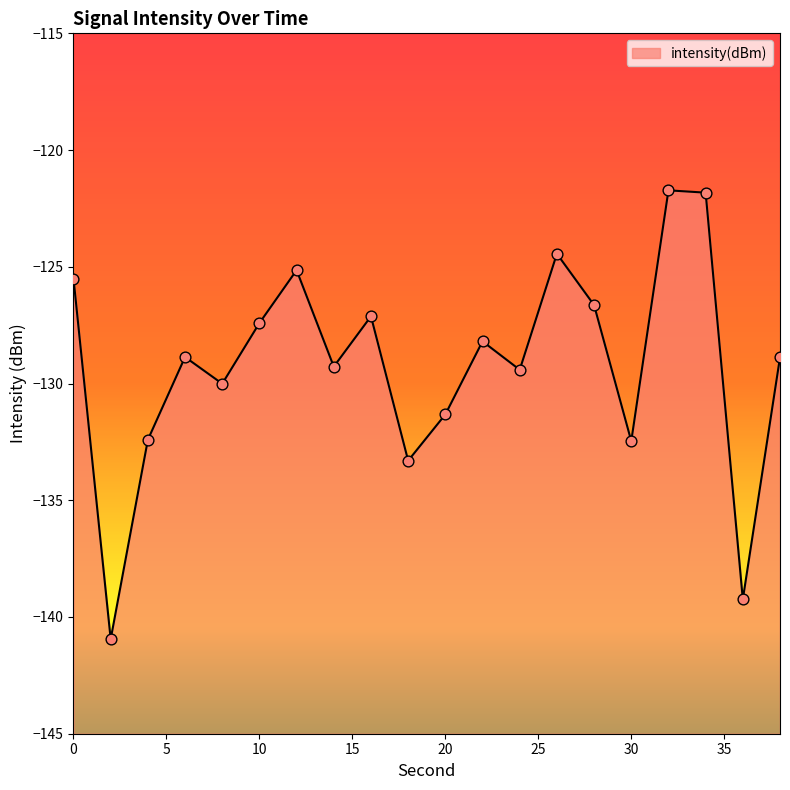

What is the change in value from 12 to 32?

+3.4